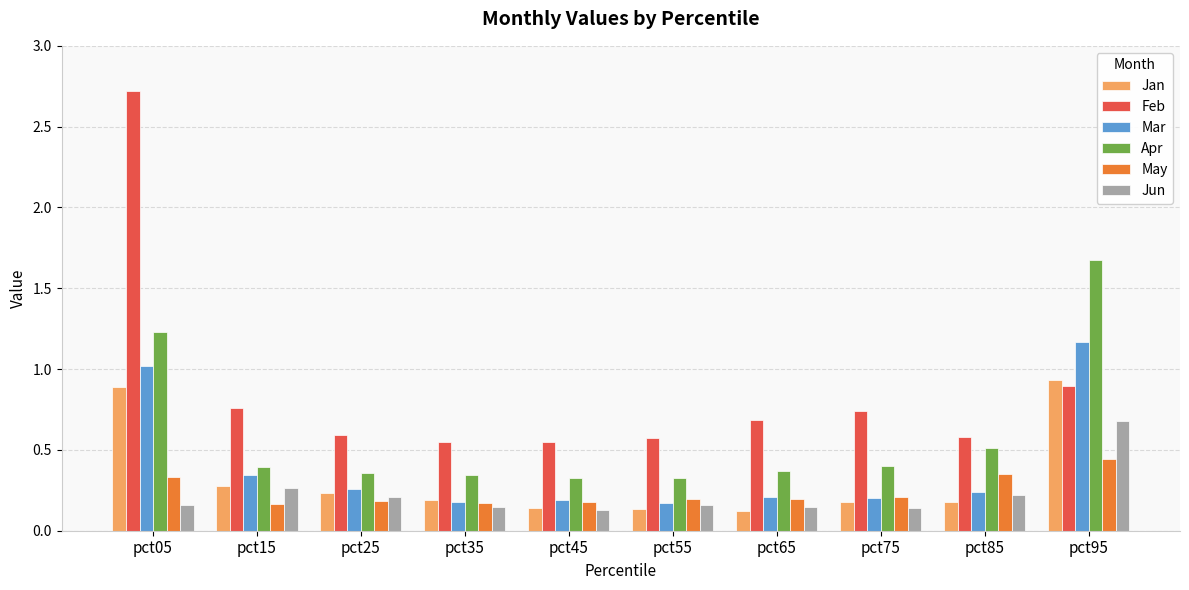

The Feb series shows 1.0 at pct45. True or false?

False